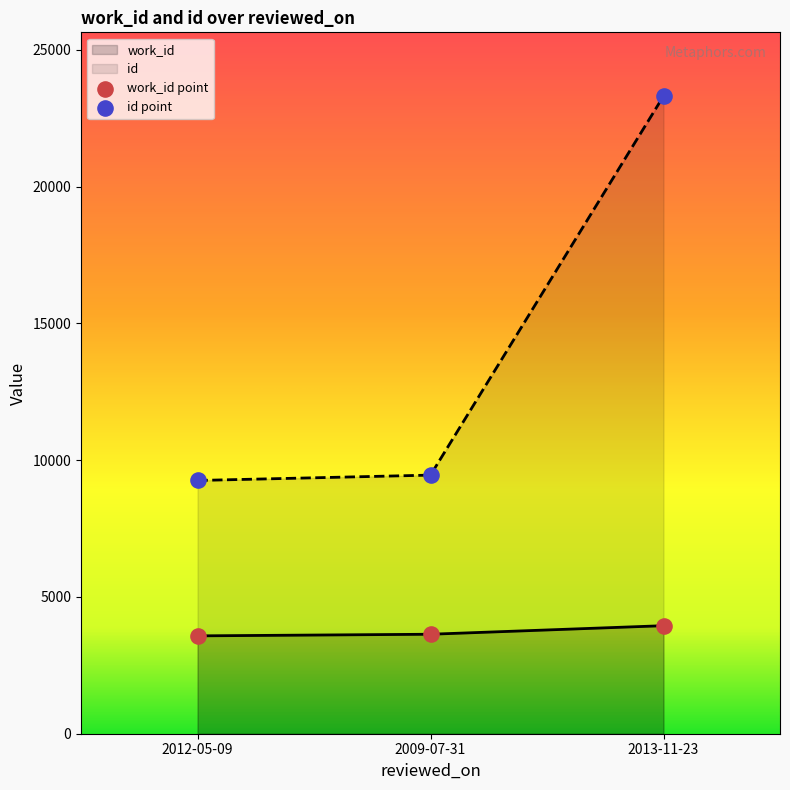

Which series has the largest total across all categories?

id